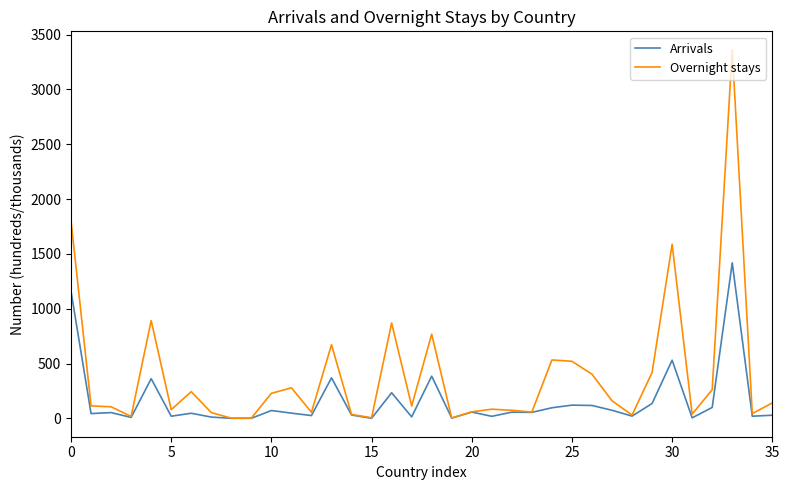

Which series has the largest total across all categories?

Overnight stays